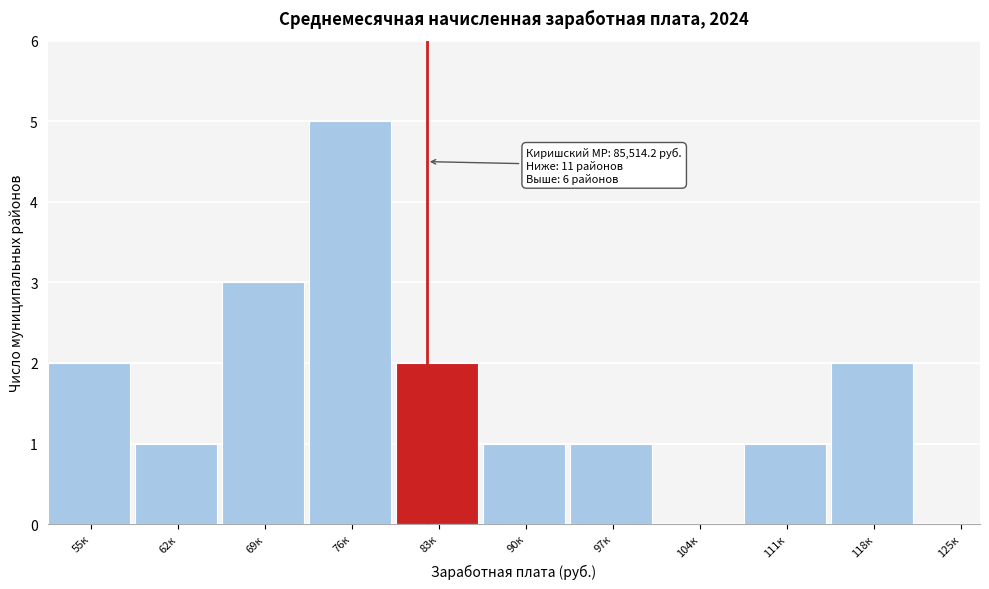

Reading left to right, extract all data points from this chart.

55к=2	62к=1	69к=3	76к=5	83к=2	90к=1	97к=1	104к=0	111к=1	118к=2	125к=0